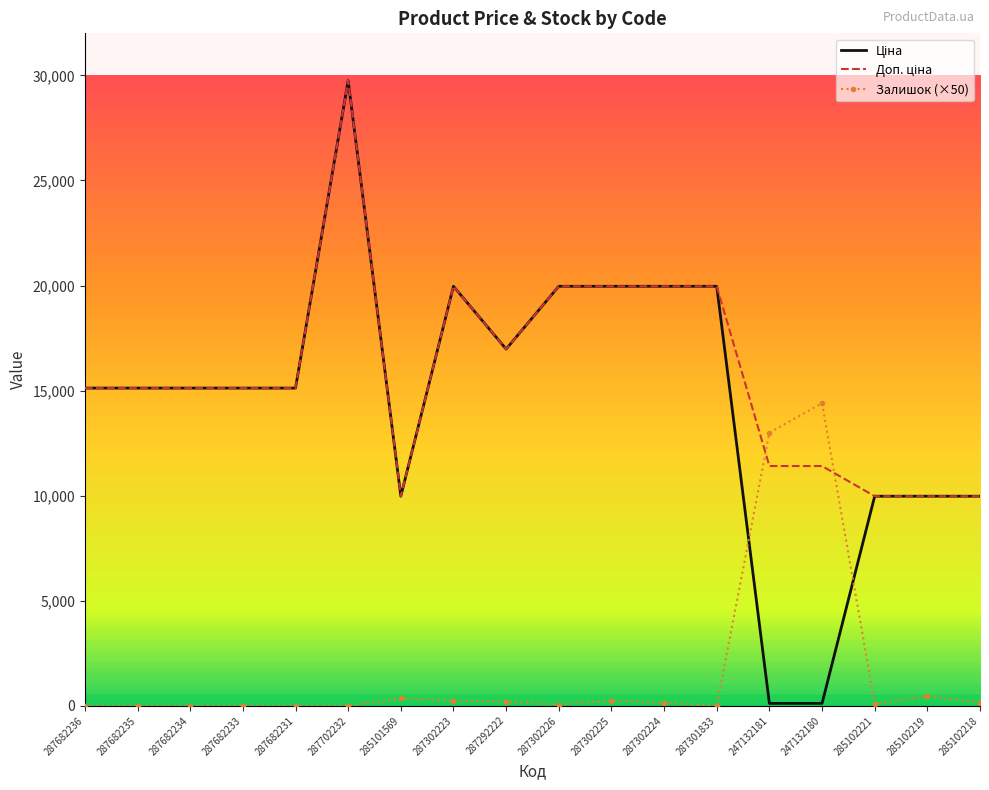

At which category is the sum across all series the highest?

287702232